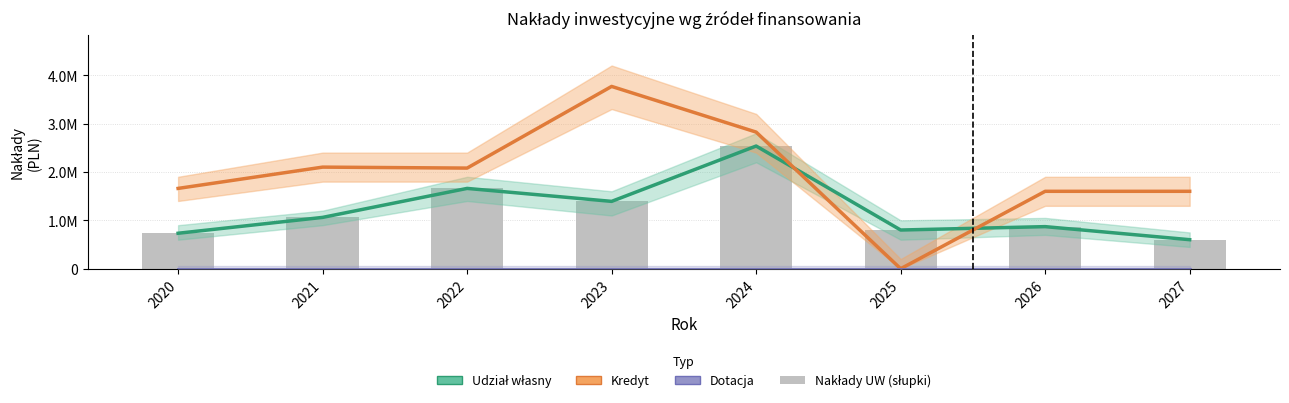

How many values in the Nakłady całkowite (UW) series exceed 1061000?

3